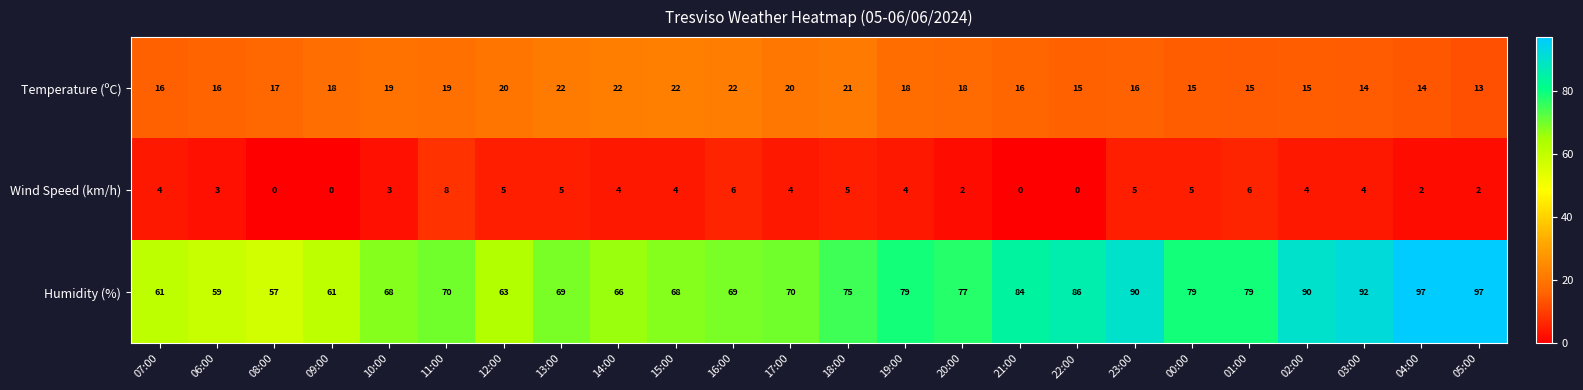

At 02:00, list the series in order from largest to smallest.

Humidity (%), Temperature (ºC), Wind Speed (km/h)